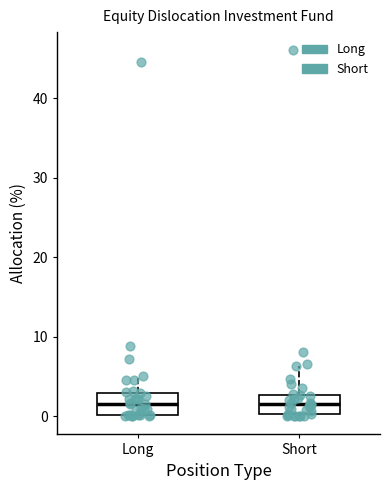

Where is the lower edge of the box for Long on the y-axis? The values are not printed on the chart, so give them approximately, as read against the axis.

0